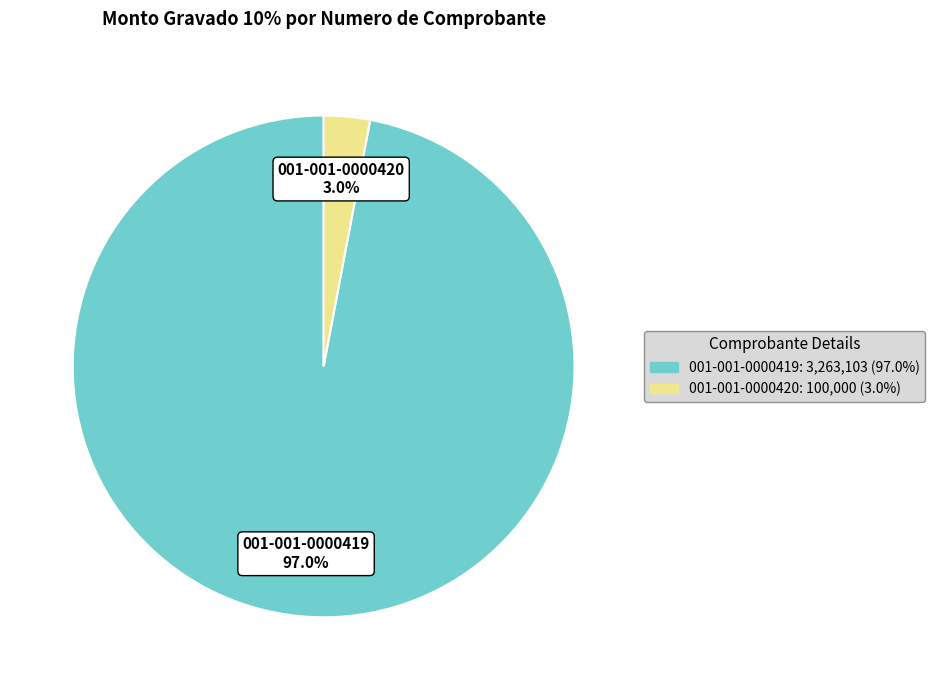

What is the total percentage of 001-001-0000419 and 001-001-0000420?

100.0%